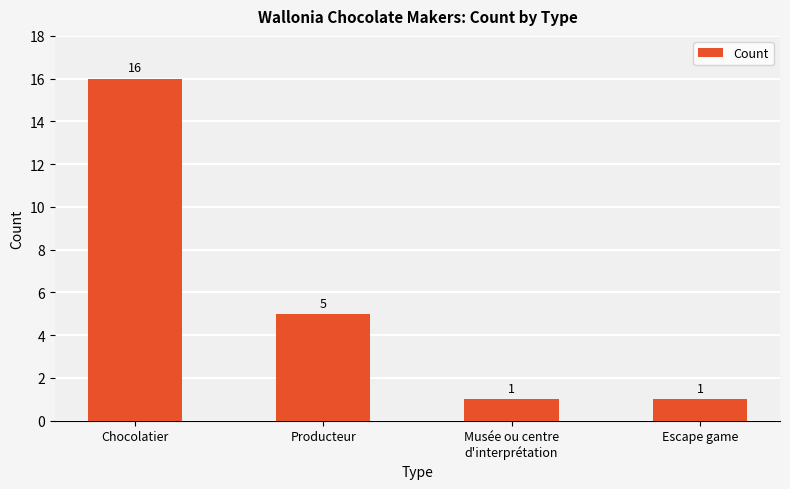

At which category does the chart reach its peak across all series?

Chocolatier